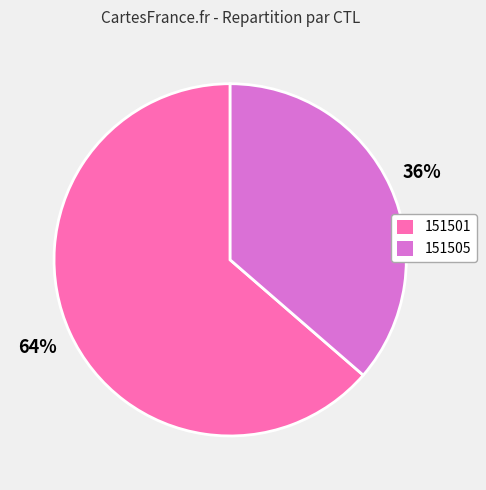

Rank the categories by value from highest to lowest.

151501, 151505